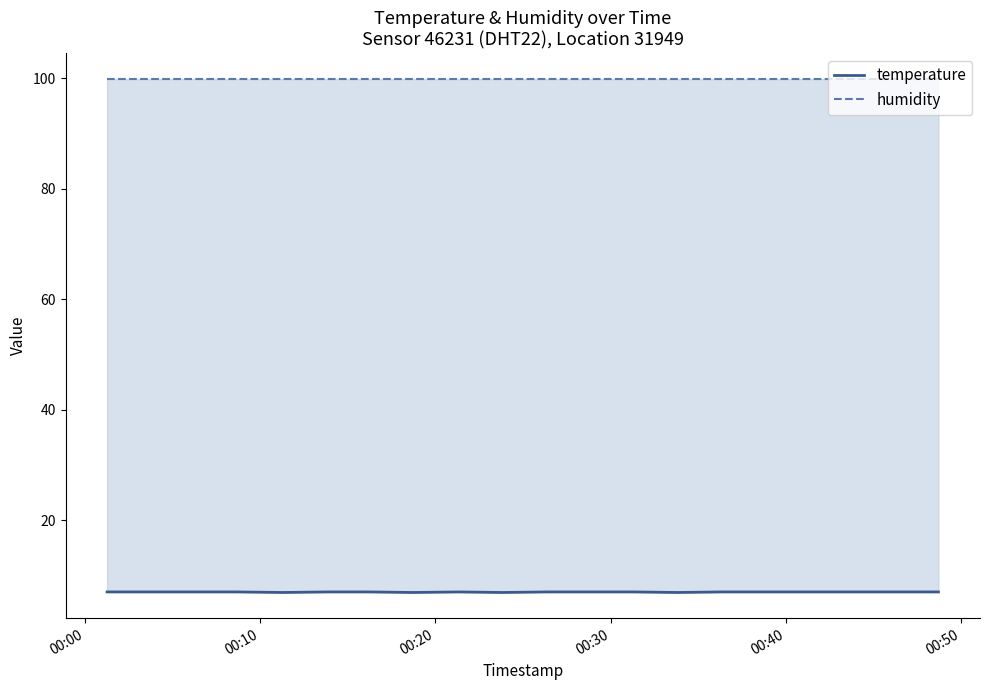

What is the average value of the humidity series?

99.9